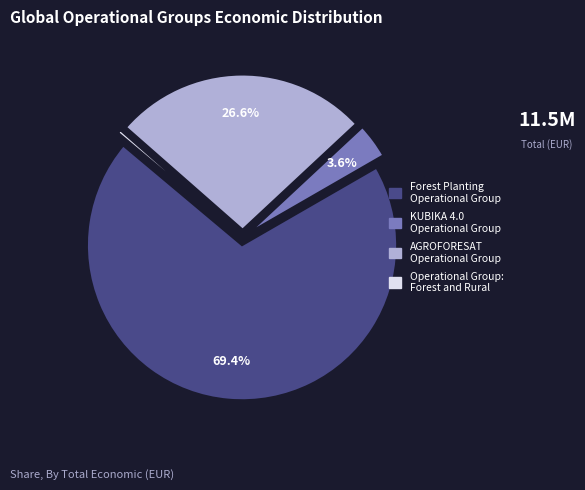

What is the smallest slice in the pie chart?

Operational Group: Forest and Rural